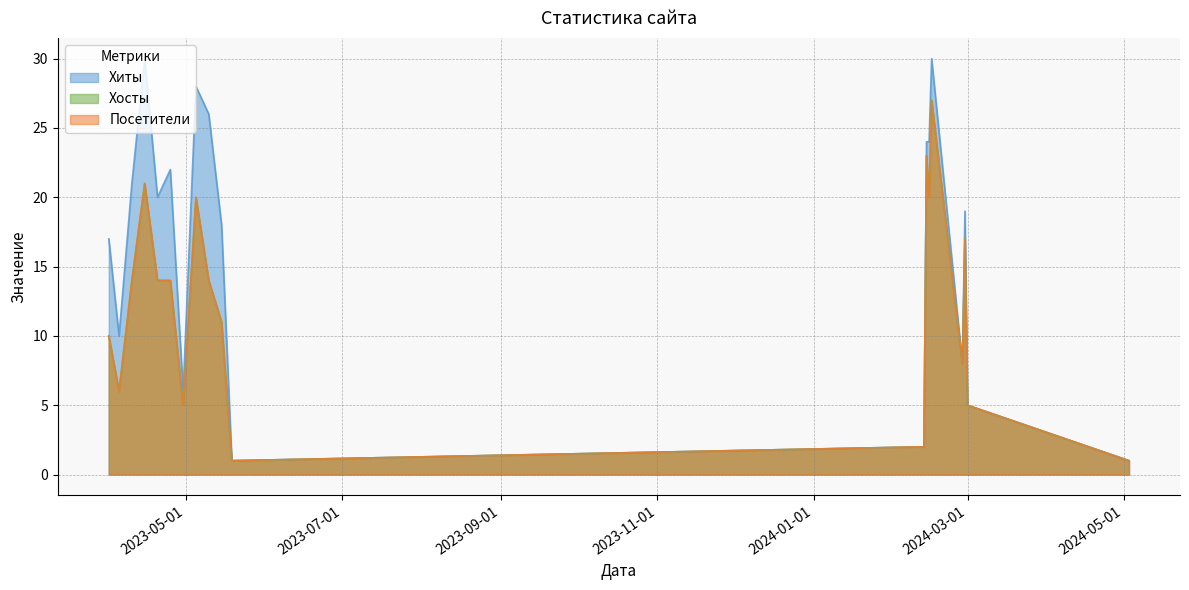

Is it true that Хиты equals 26 at 2023-05-10?

True